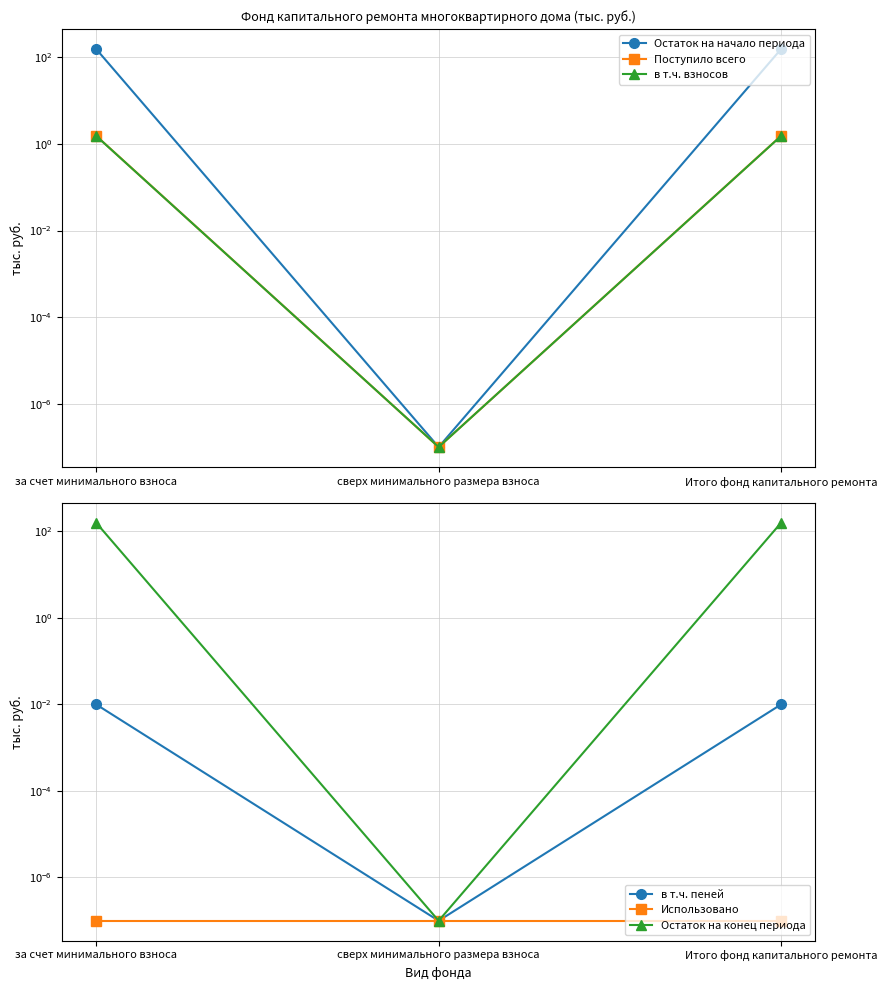

The Остаток на начало периода series shows 156.7 at за счет минимального взноса. True or false?

True